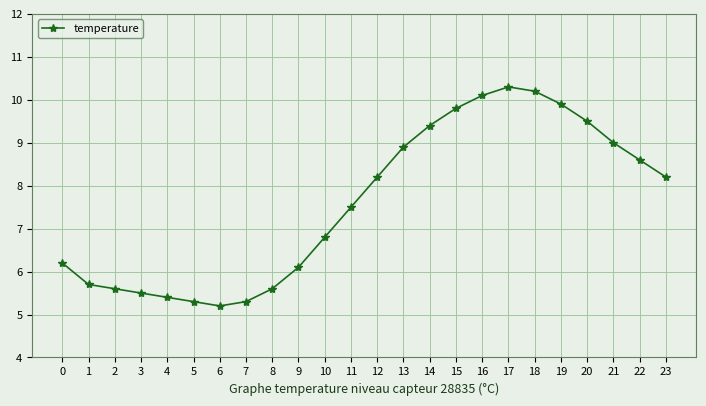

Which label corresponds to the largest value in the chart?

17